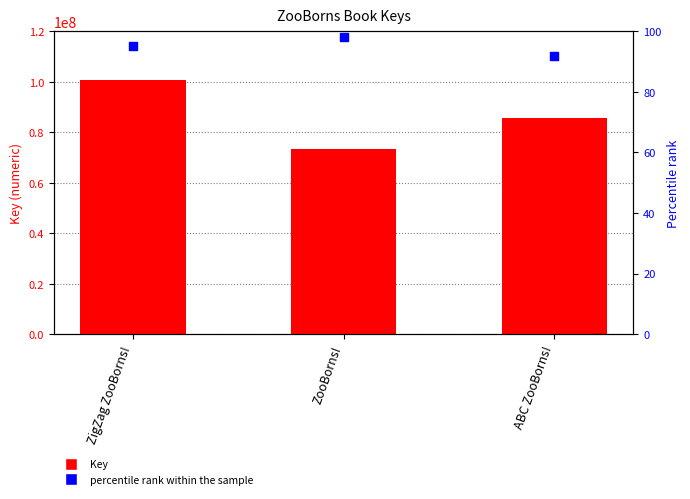

At how many categories does at least one series exceed 50958252?

3